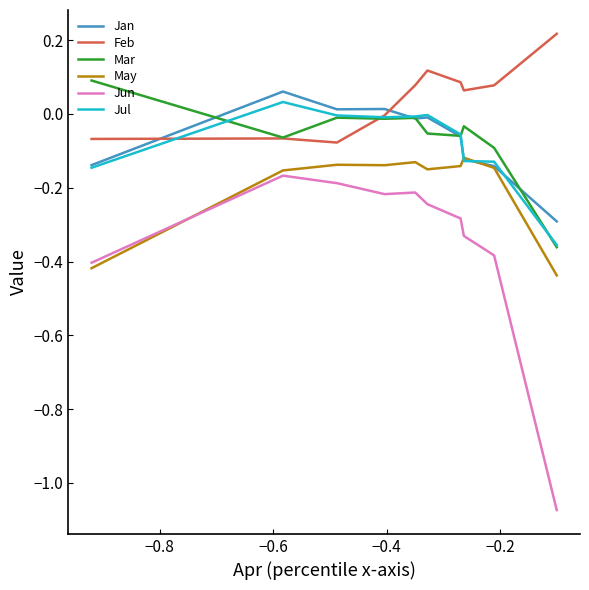

Which series has the largest total across all categories?

Feb